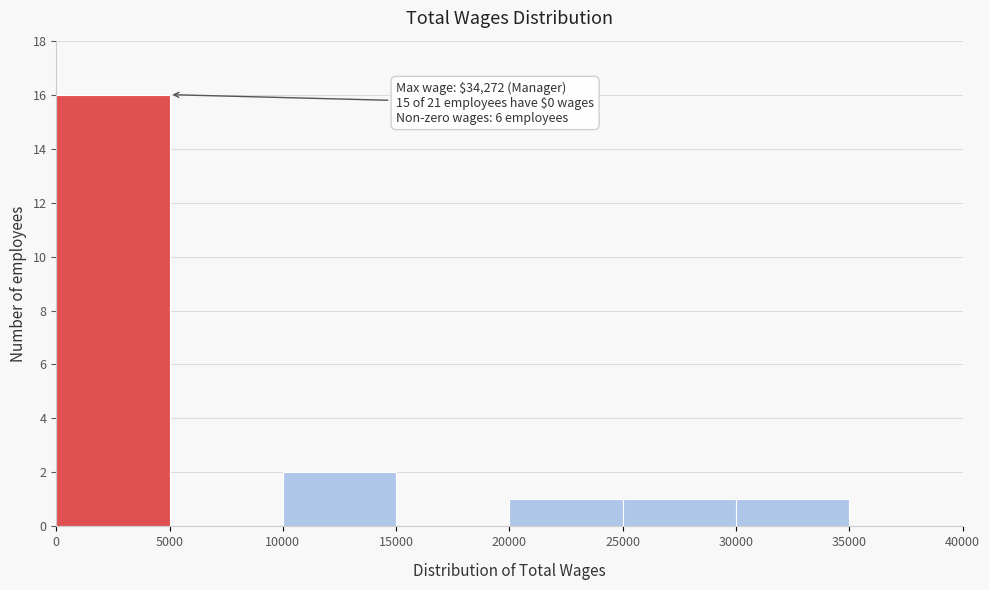

Which range on the x-axis has the tallest bar?

0 to 5000